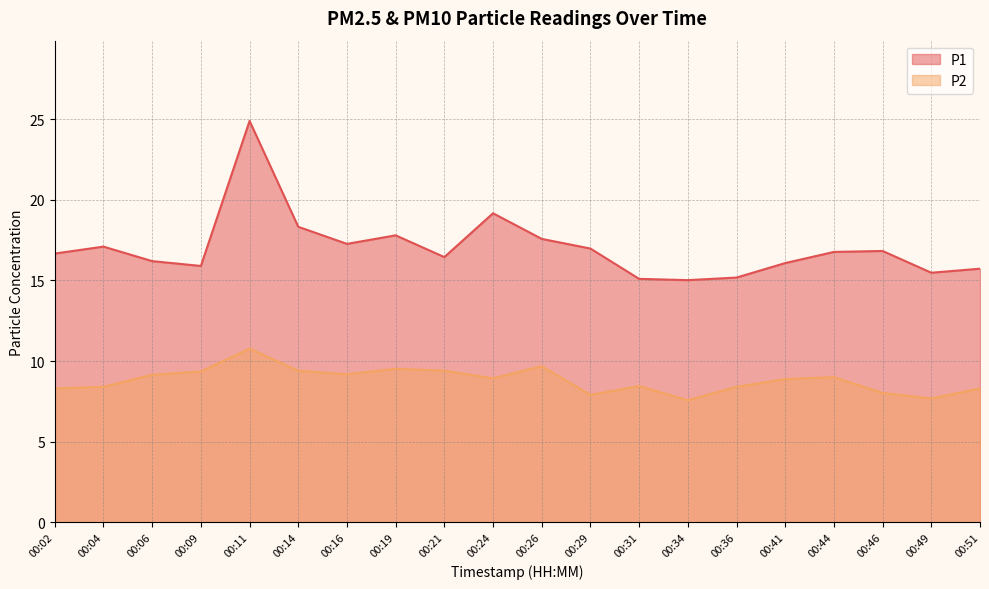

Which has a higher value, 00:44 or 00:19?

00:19